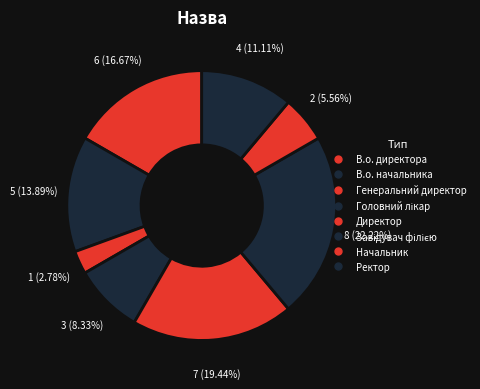

Count the number of slices in the pie.

8